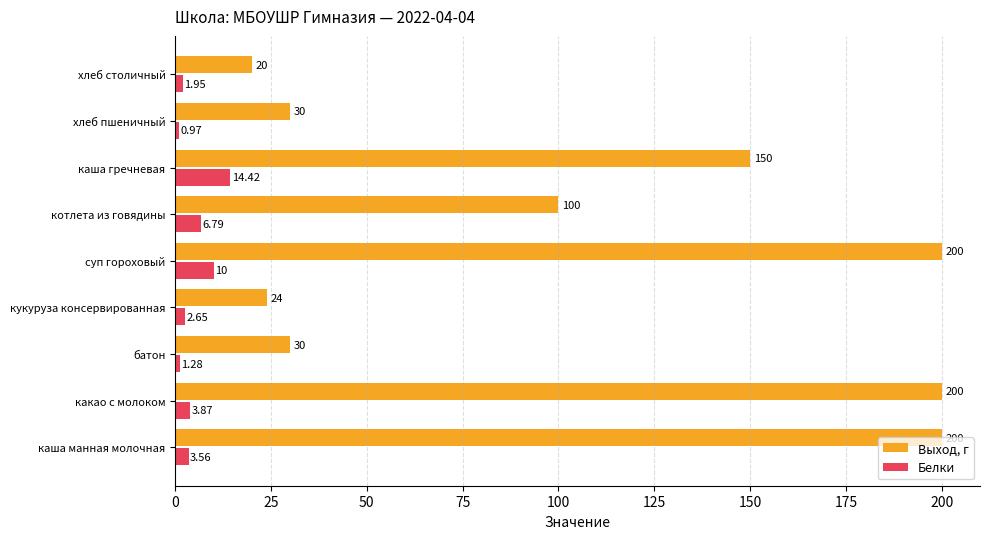

List the series in order of their peak value, highest first.

Выход, г, Белки